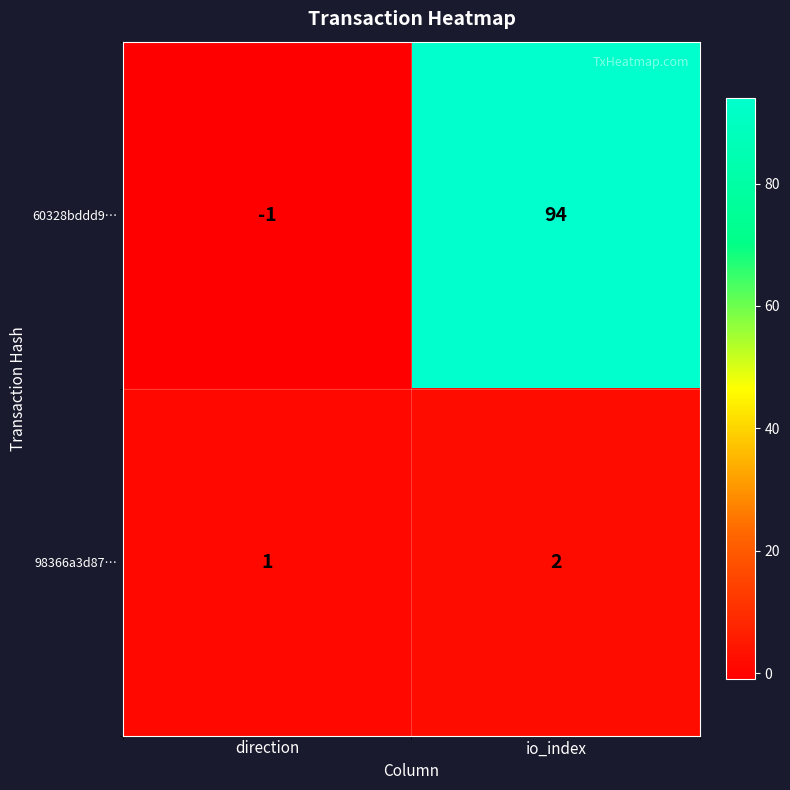

What is the sum of all 60328bddd9… values?

93